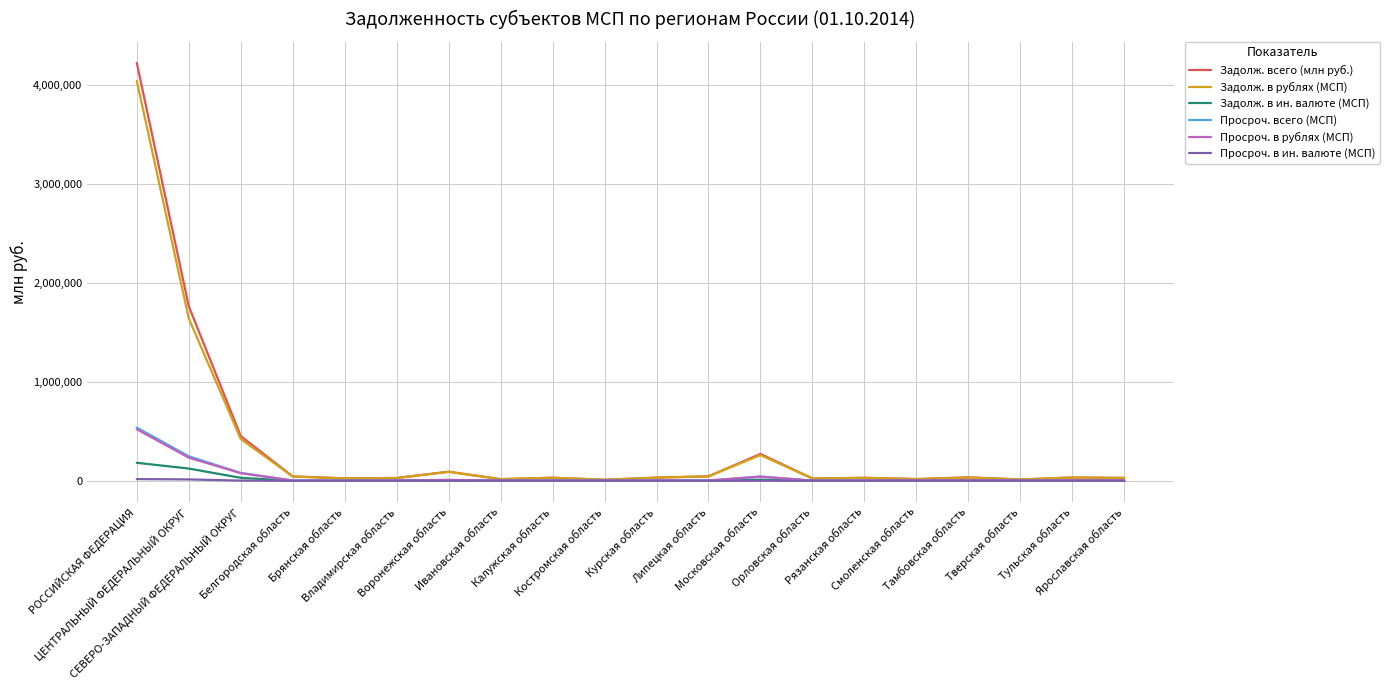

What is the maximum value for Просроч. в рублях (МСП)?

520685